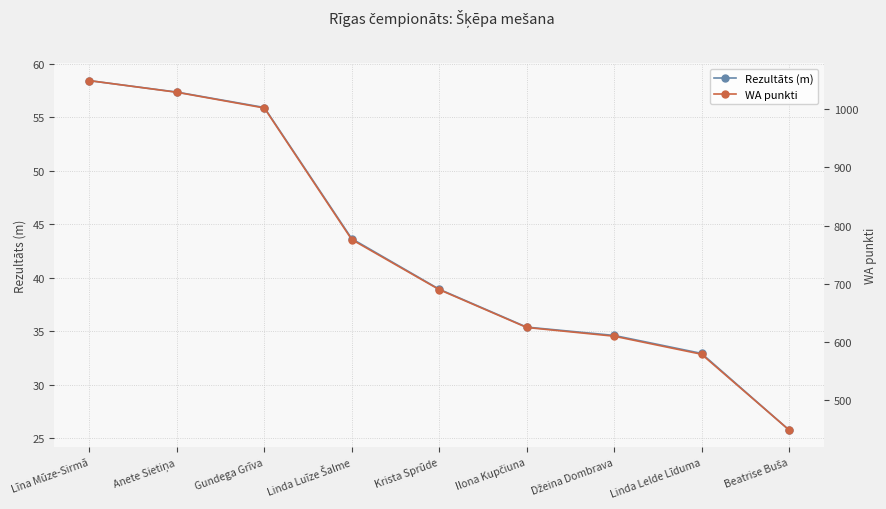

Which series changed the most between Anete Sietiņa and Linda Luīze Šalme?

WA punkti